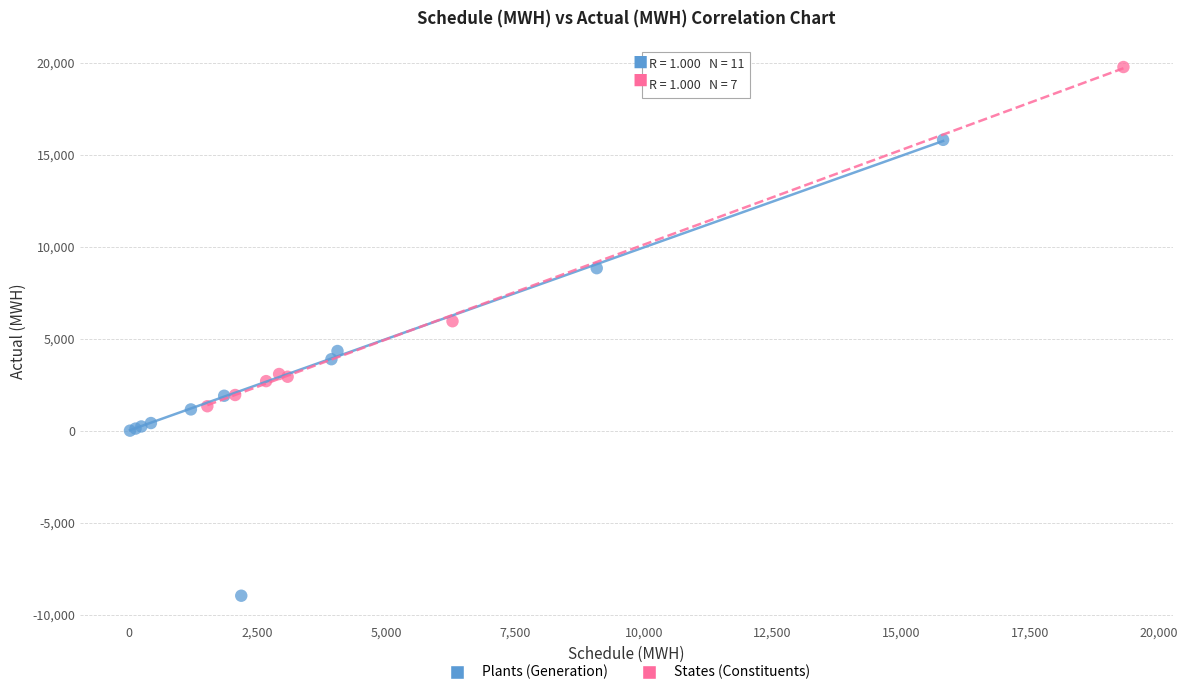

Which series has the widest spread of Y values?

Plants (Generation)